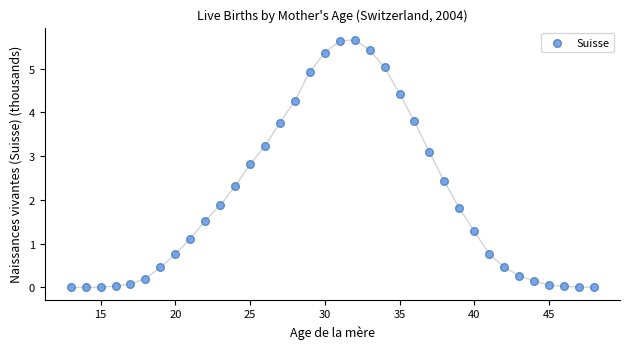

What Y value in the scatter plot is closest to 2?

1.9